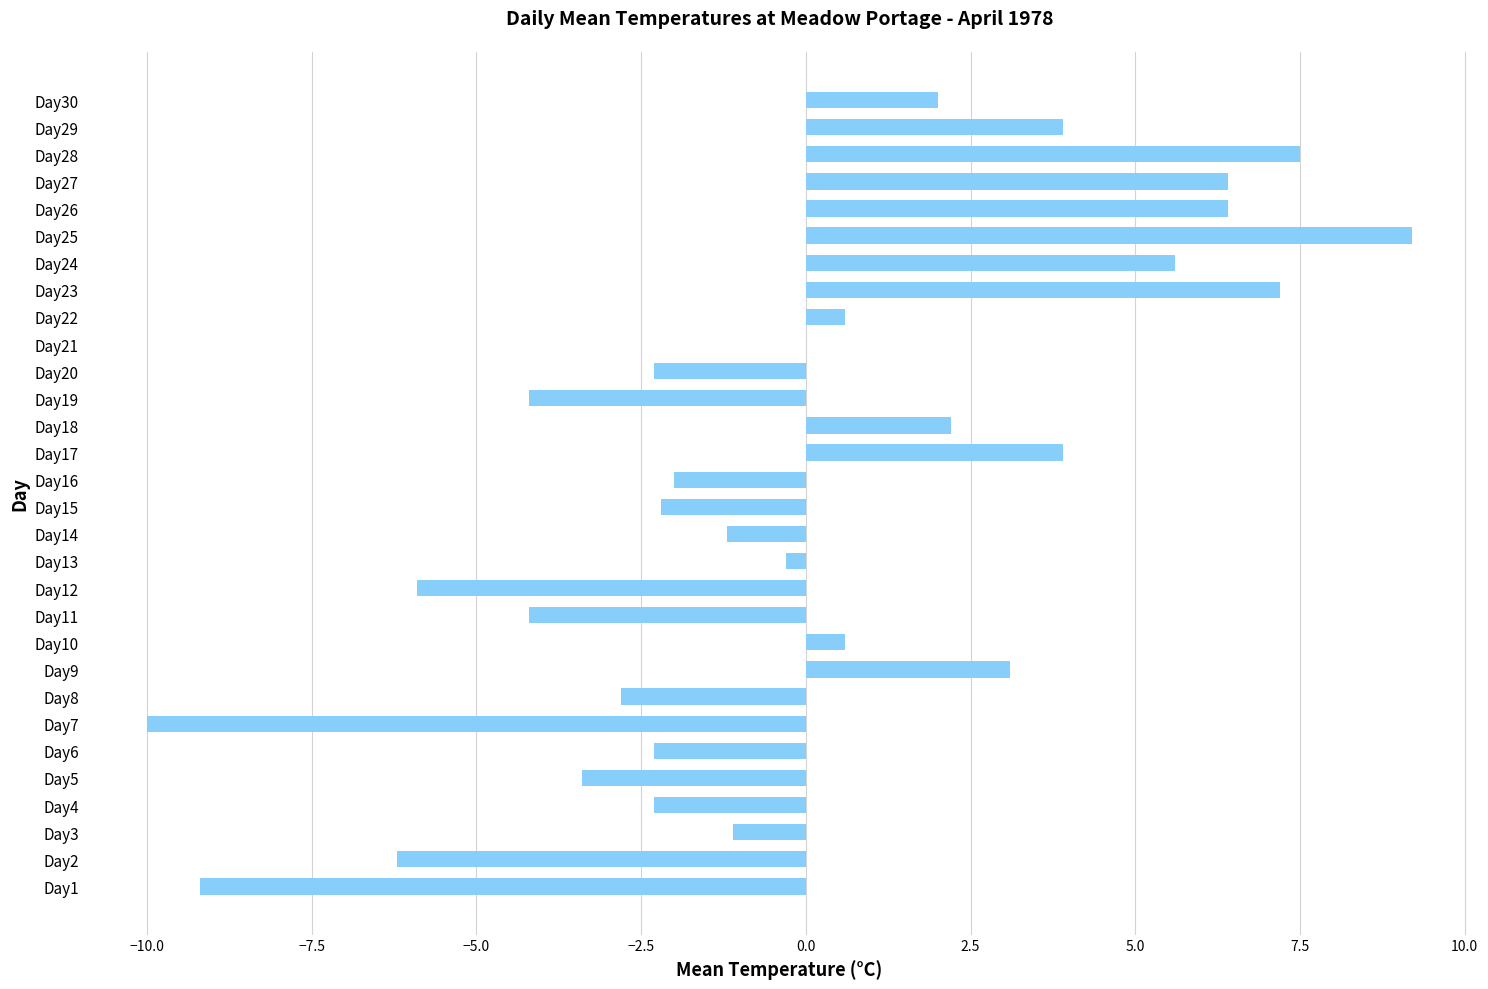

Is it true that the value at Day25 is 9.2?

True